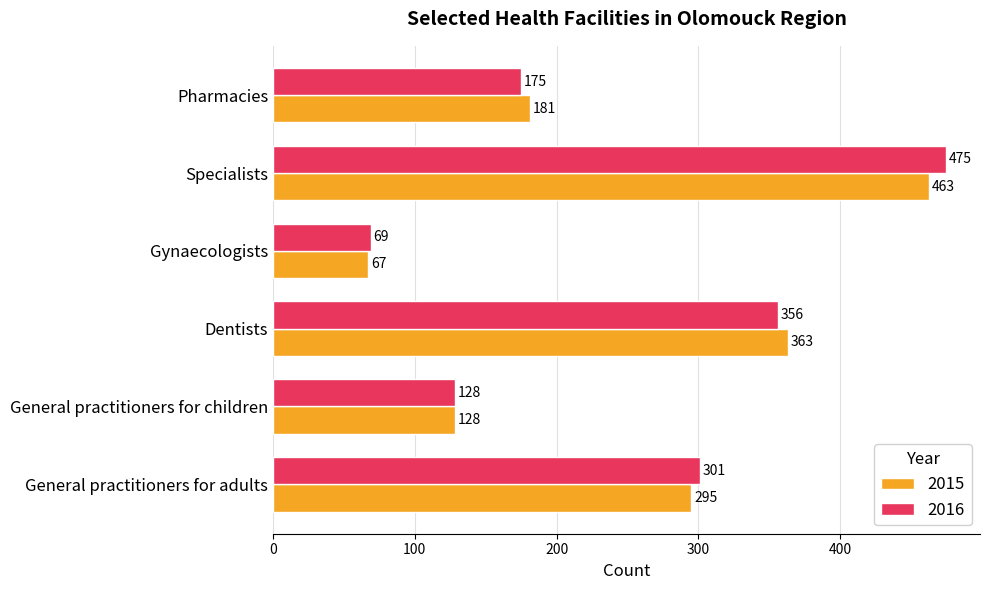

Rank the categories by 2015 value from lowest to highest.

Gynaecologists, General practitioners for children, Pharmacies, General practitioners for adults, Dentists, Specialists